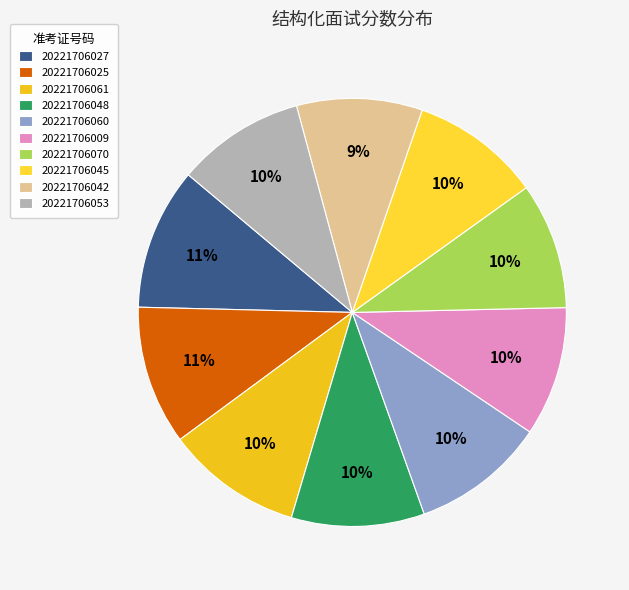

Is there a majority slice in this chart?

No